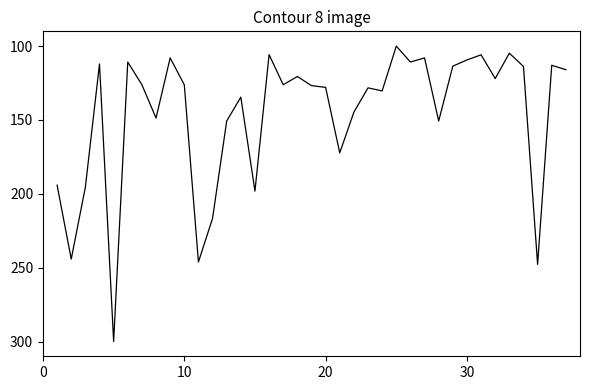

What is the difference between the maximum and minimum values?

200.0